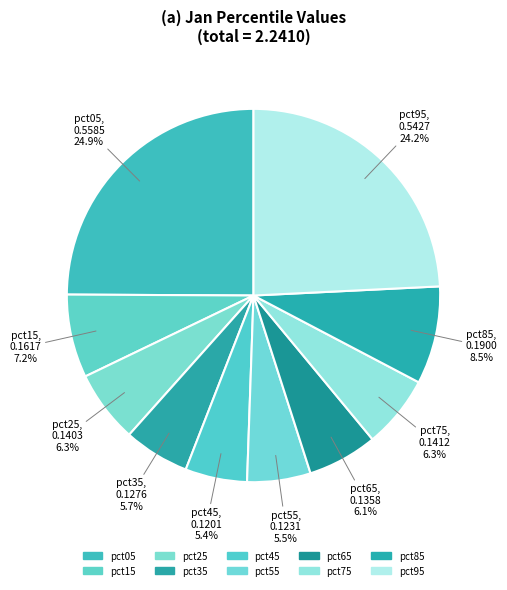

The pct85 slice represents 2% of the pie. True or false?

False